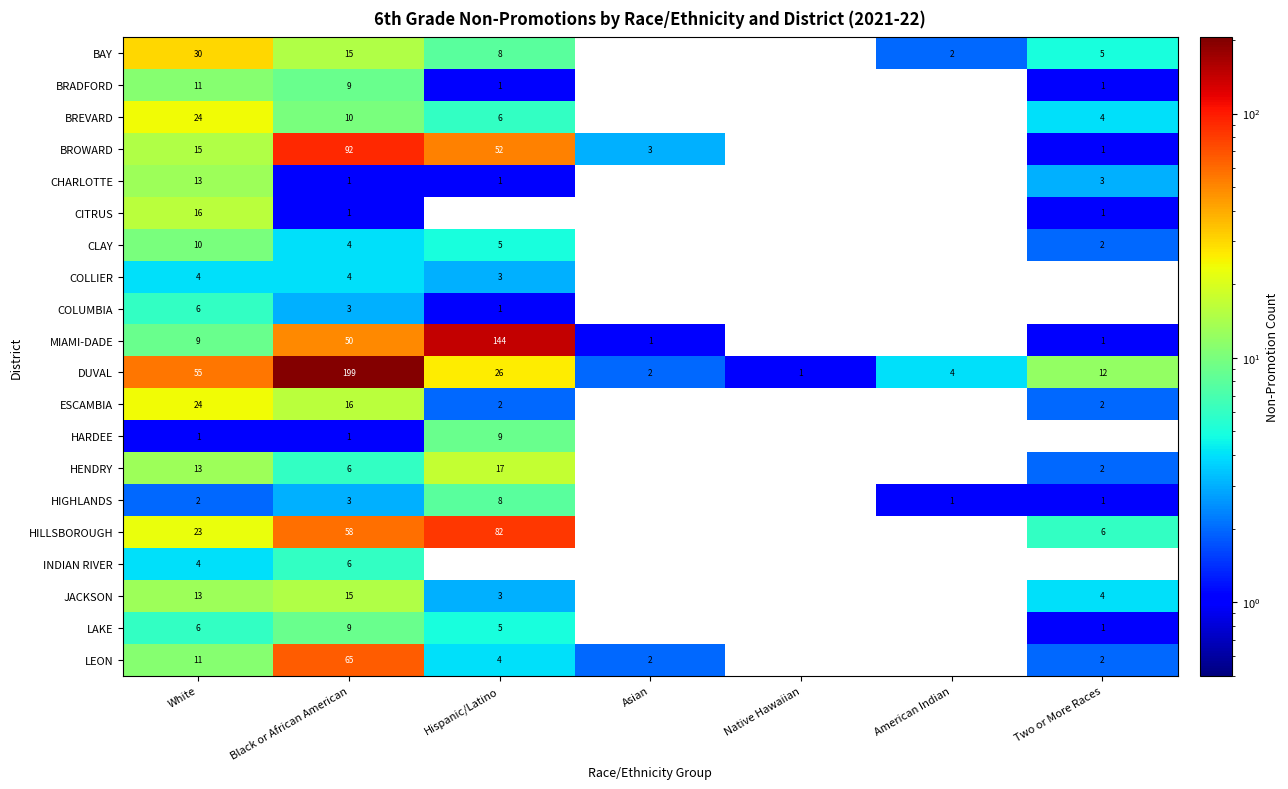

Between Black or African American and White, which is larger?

White